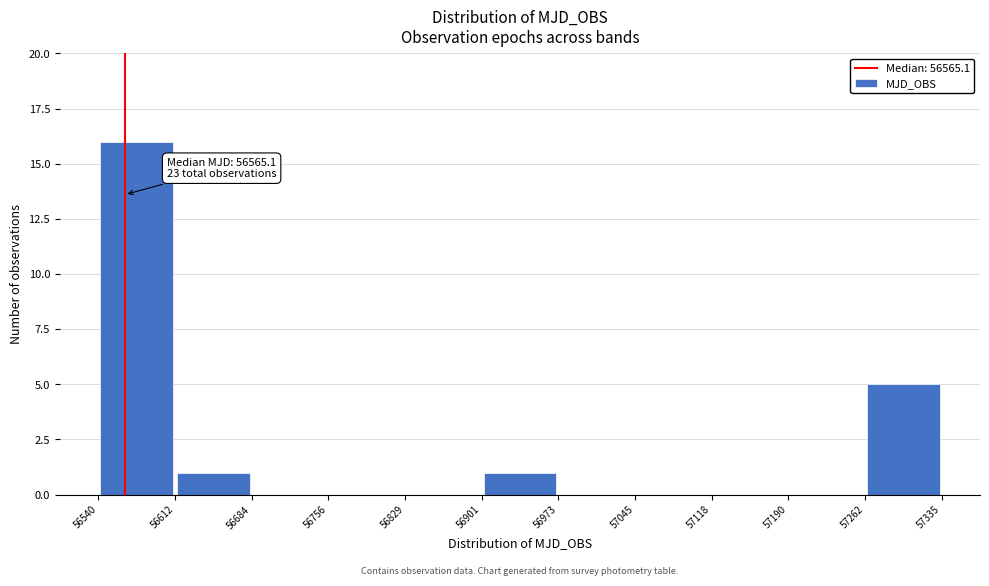

Which range on the x-axis has the tallest bar?

56540 to 56612